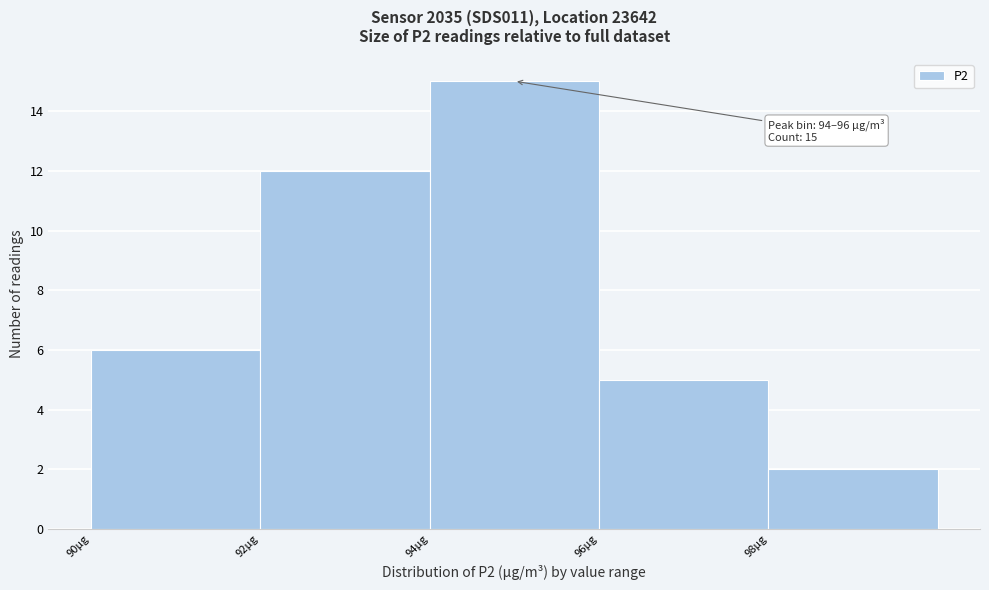

Over which range of the x-axis is the bar tallest?

94 to 96